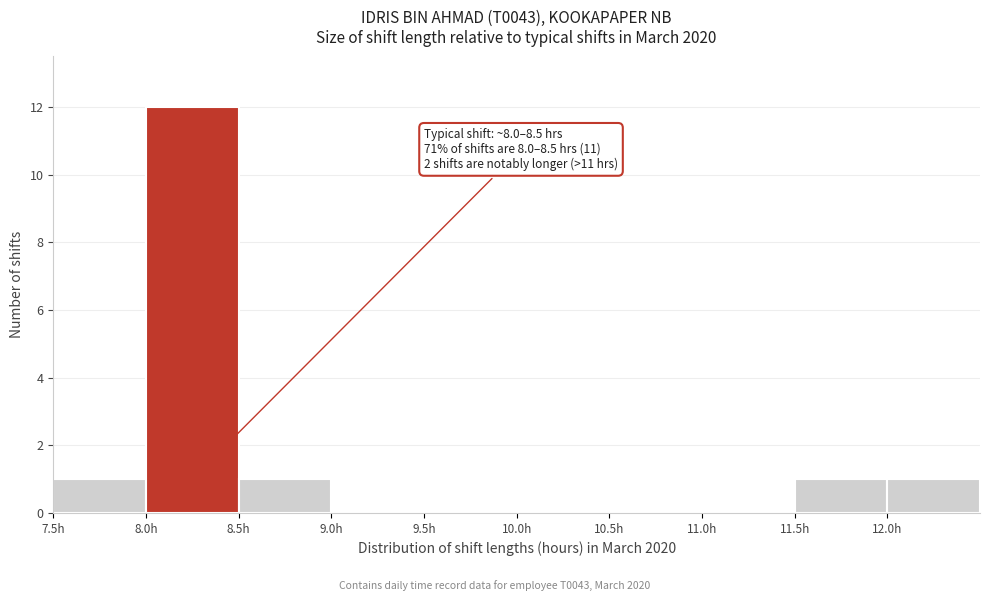

Over which range of the x-axis is the bar tallest?

8.0 to 8.5